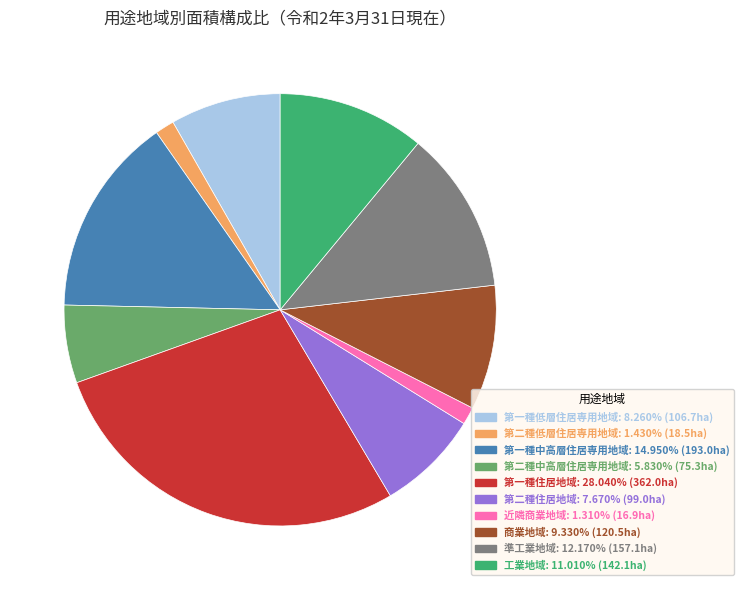

How many slices are in this pie chart?

10